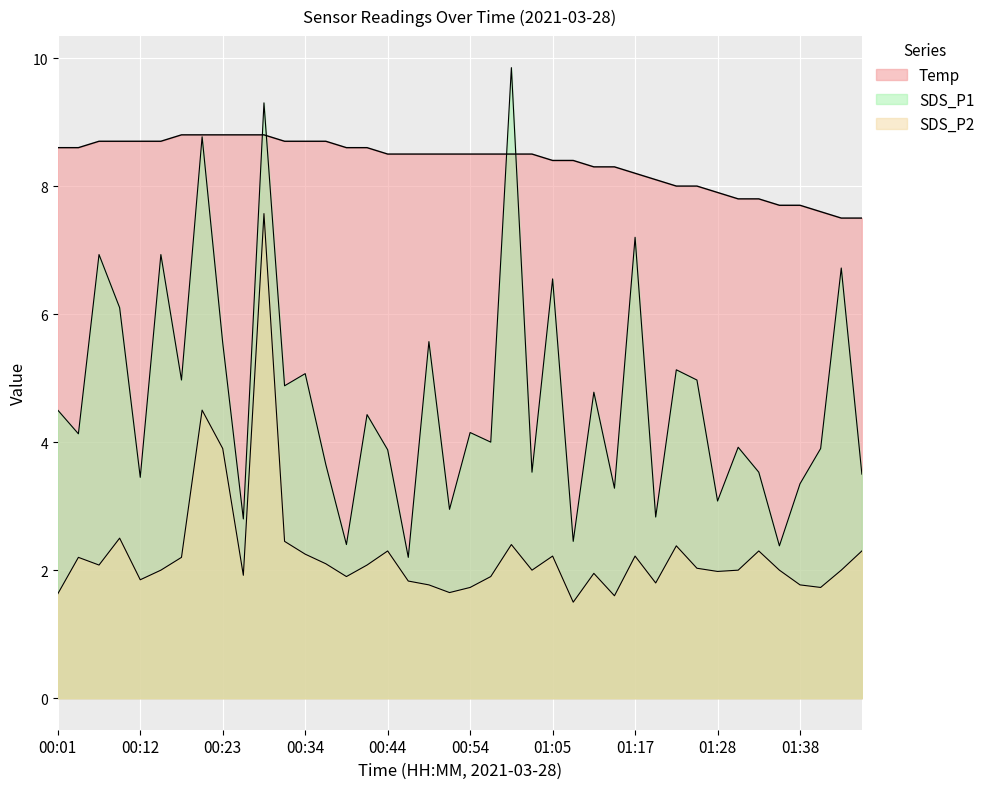

What is the difference between the maximum and second lowest values in the Temp series?

1.3